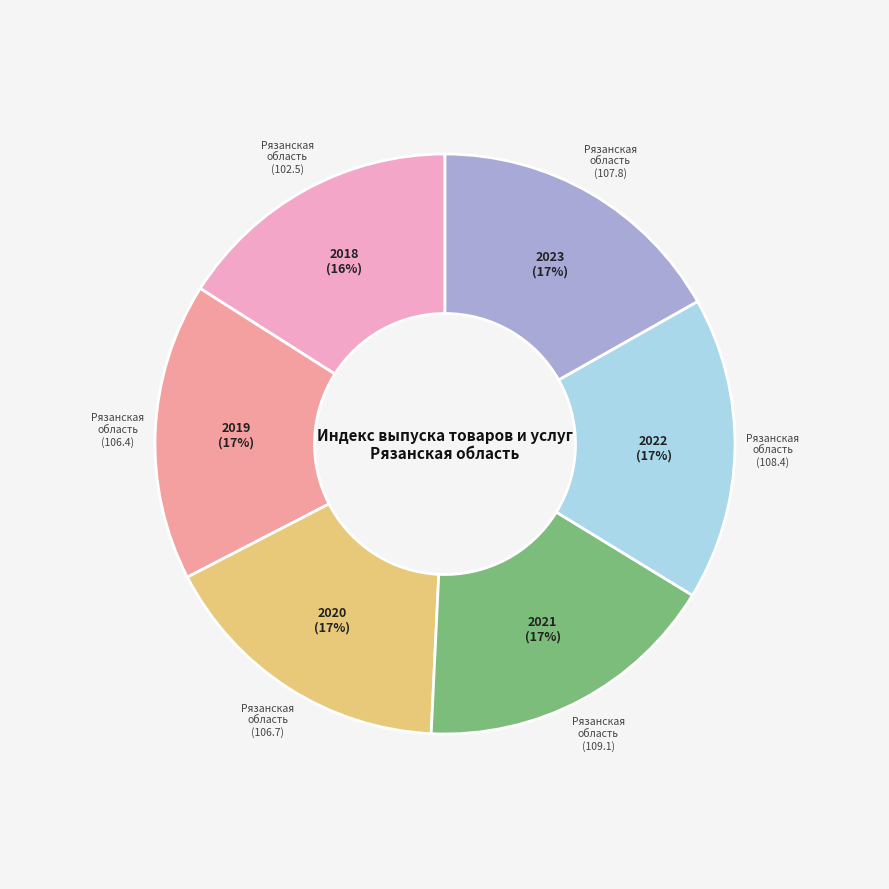

To the nearest percent, what percentage of the pie is 2018?

16%